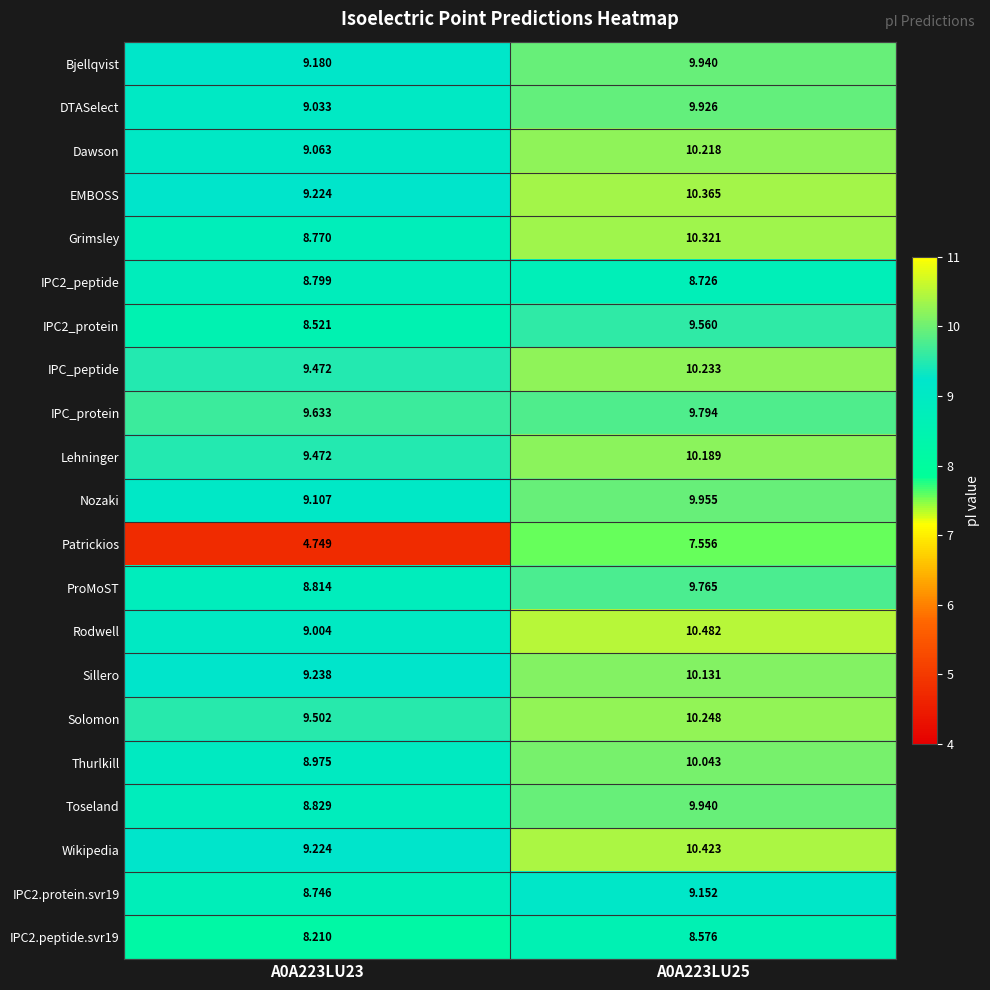

Which series has the largest total across all categories?

Solomon